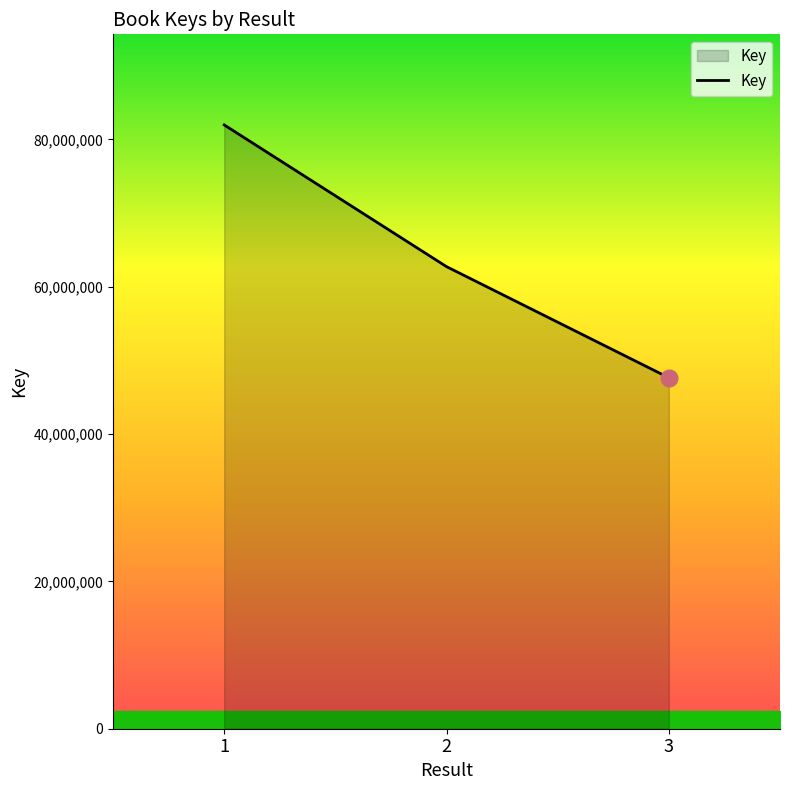

What is the change in value from 2 to 3?

-15082551